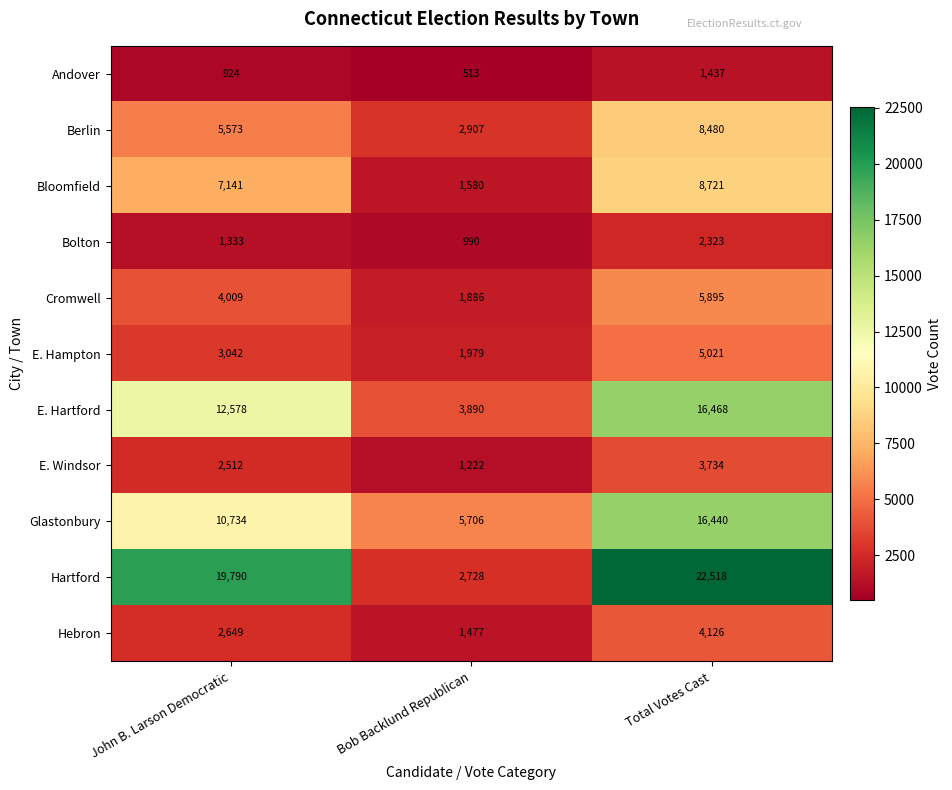

What is the difference between the Bloomfield values at Total Votes Cast and Bob Backlund Republican?

7141